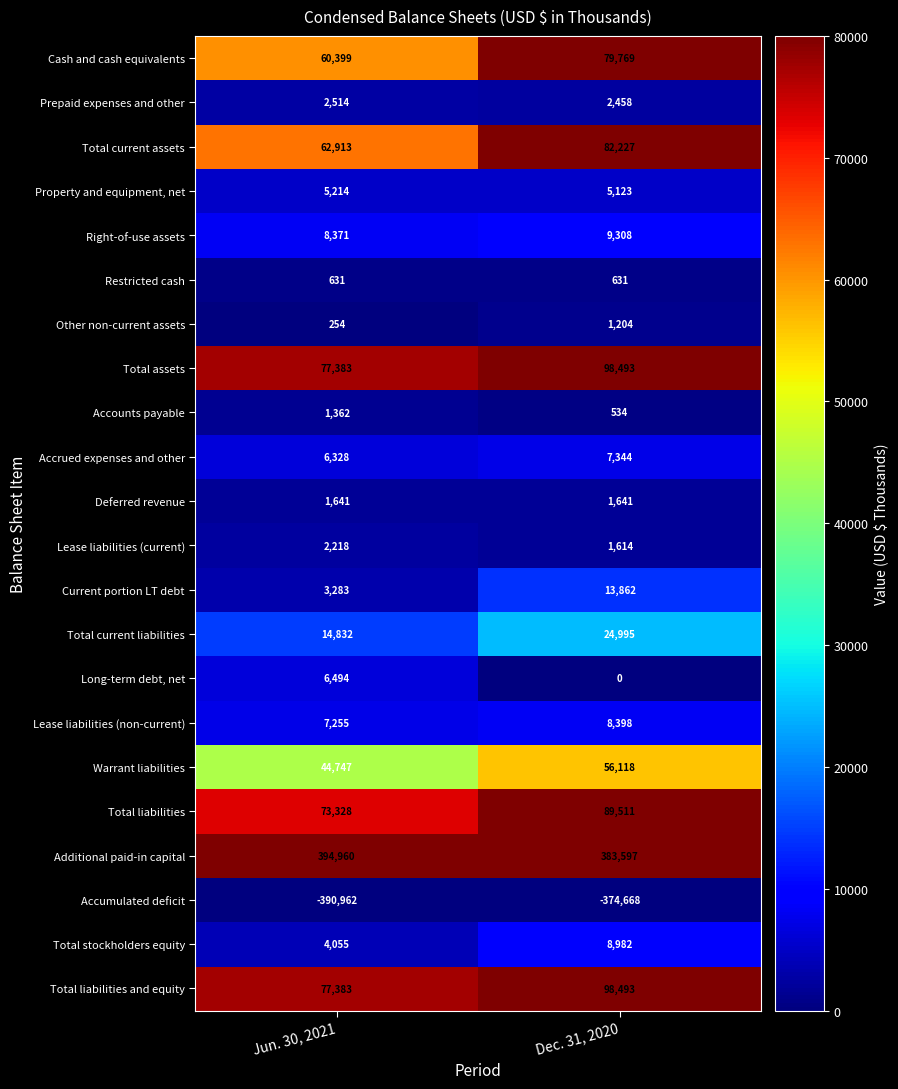

What is the sum of all Property and equipment, net values?

10337